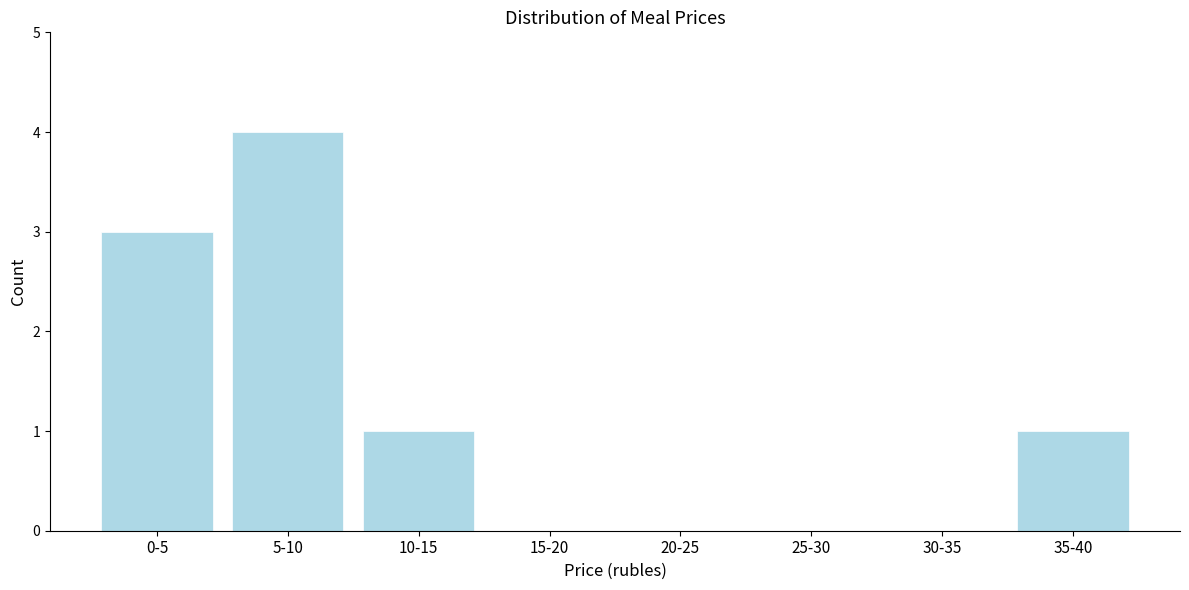

Reading right to left, what are all the values shown in this chart?

35-40=1	30-35=0	25-30=0	20-25=0	15-20=0	10-15=1	5-10=4	0-5=3